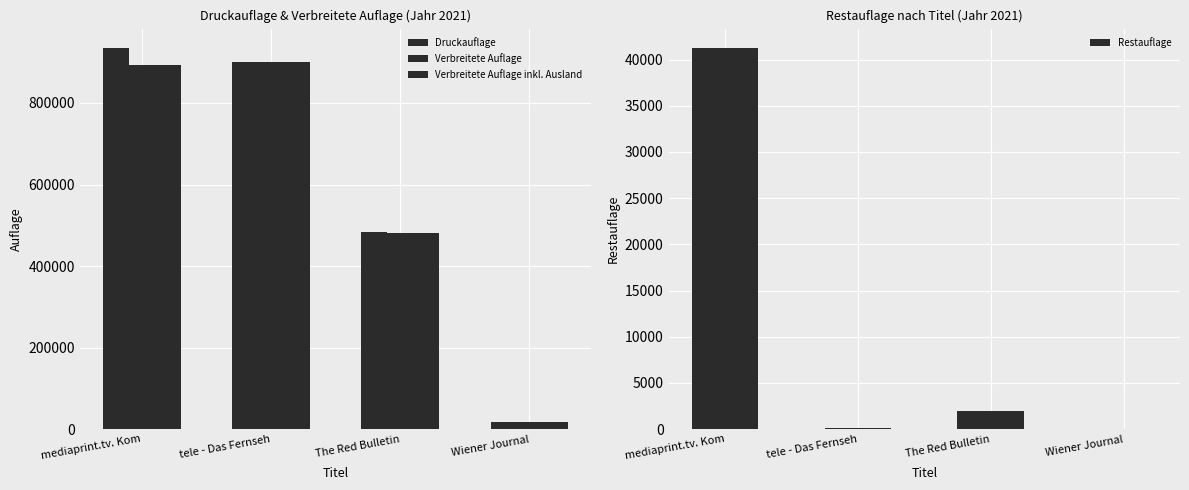

At how many categories does at least one series exceed 721959?

2